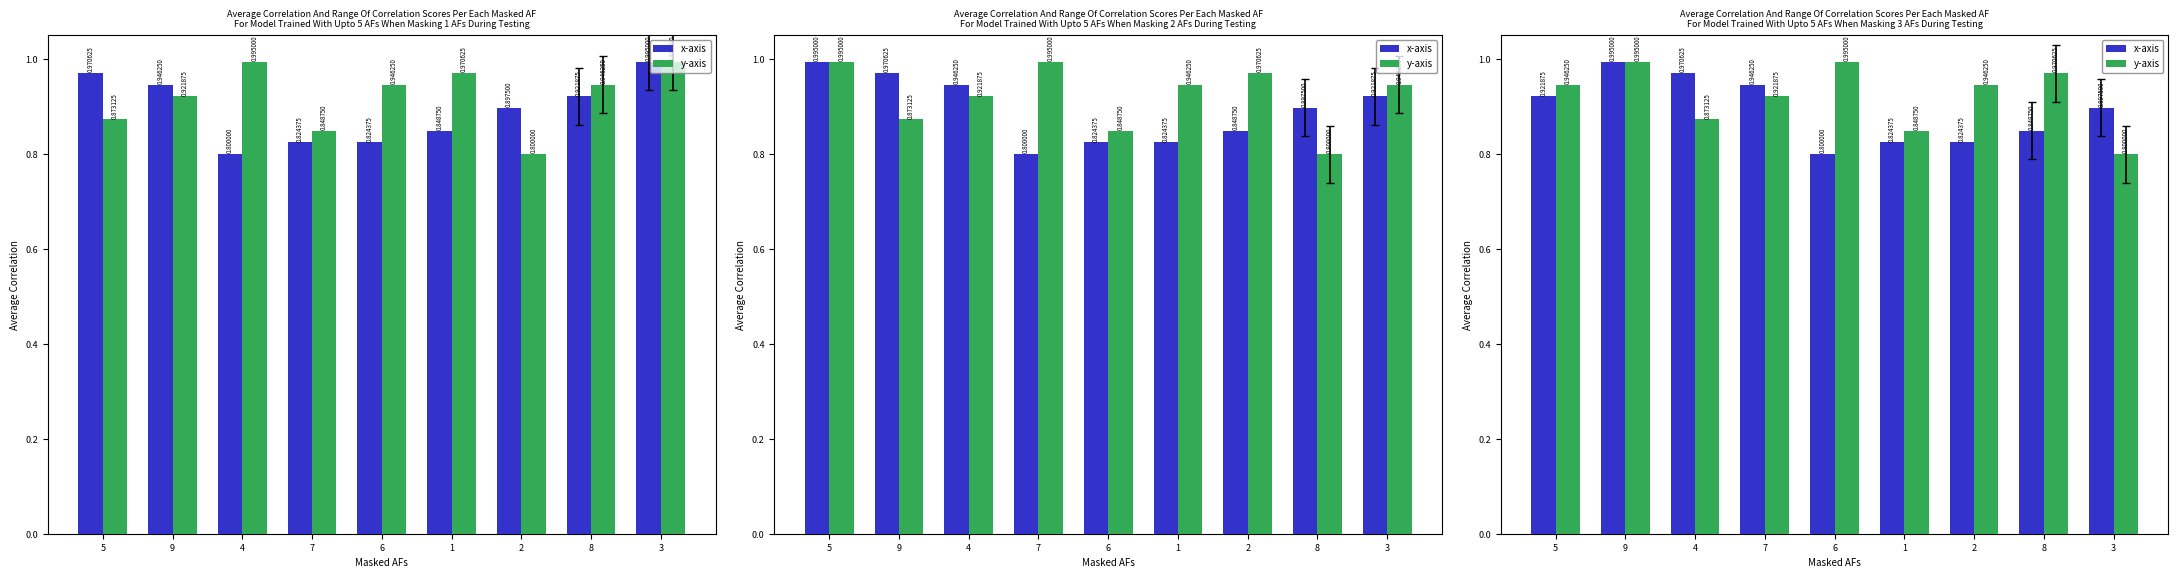

What is the total value across all series at 5?

1.9